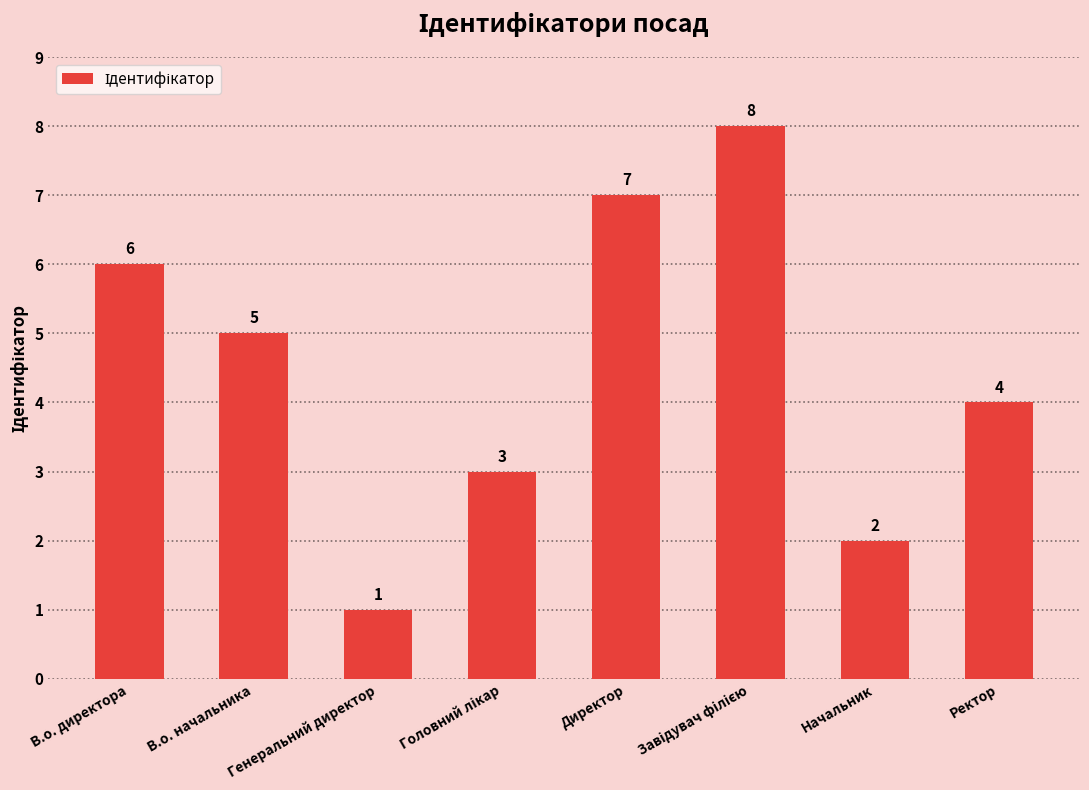

What is the sum of all values?

36